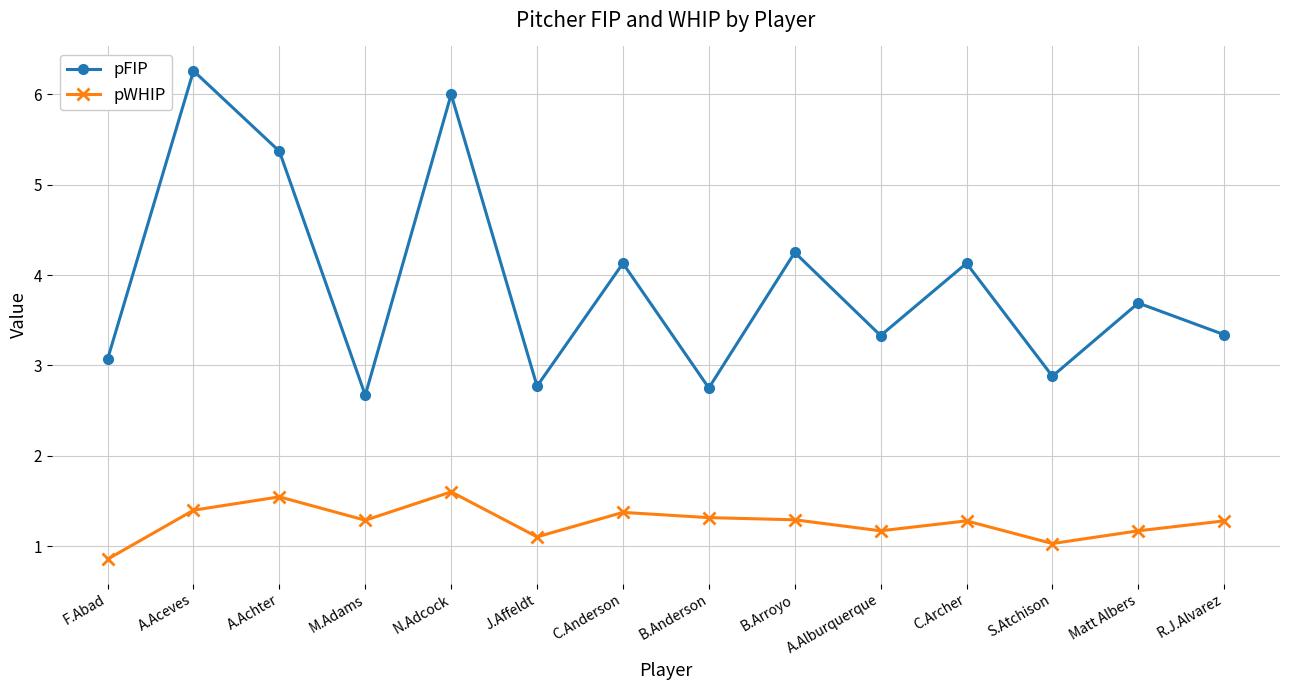

What position from the right is A.Alburquerque?

5